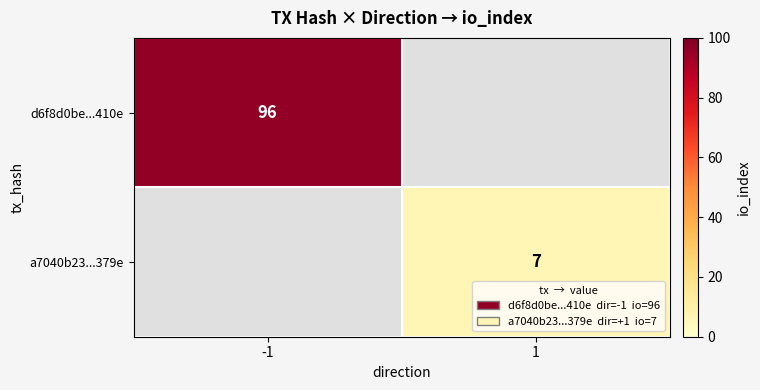

Is the value of d6f8d0be...410e at -1 greater than the value of a7040b23...379e at 1?

Yes